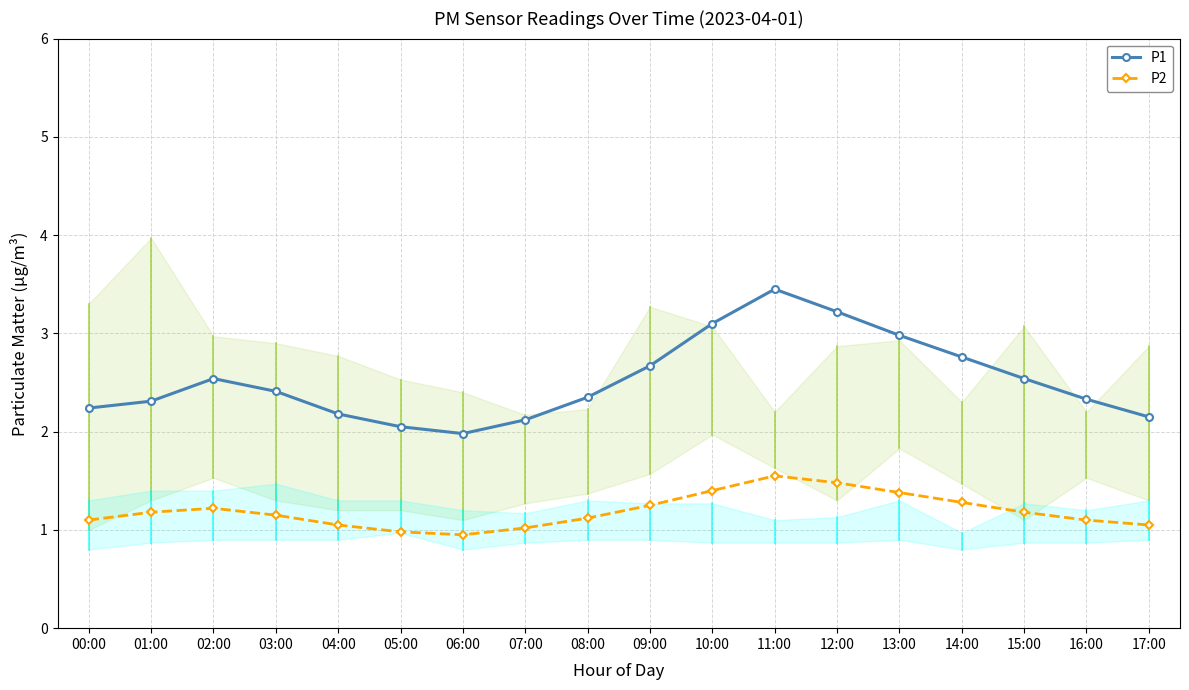

What is the label of the 10th point from the left?

09:00